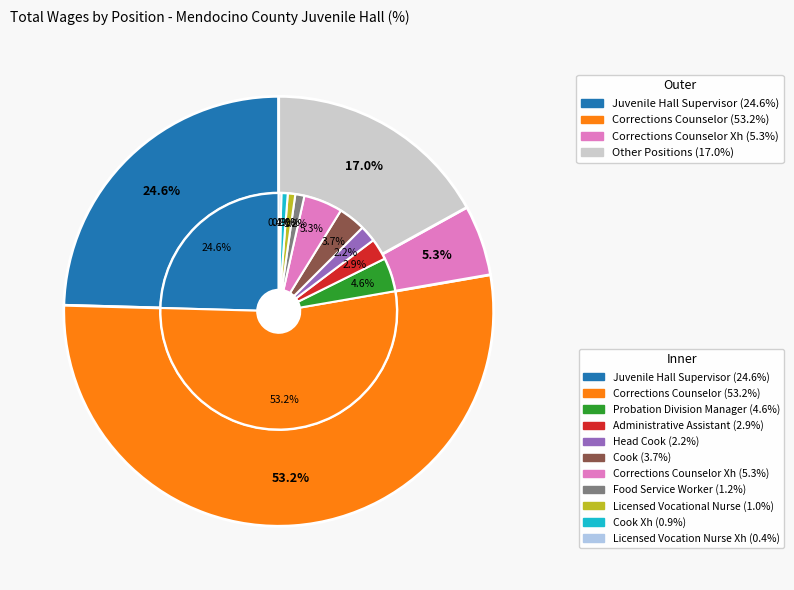

Which slice is the smallest?

Licensed Vocation Nurse Xh